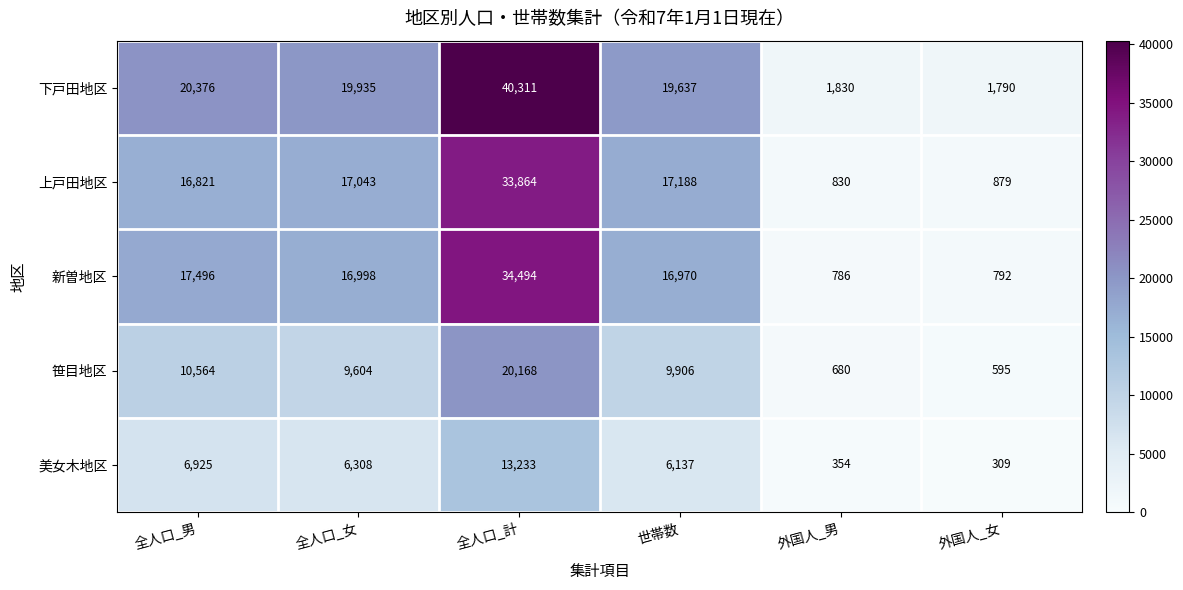

What is the difference between the second highest and second lowest values in the 笹目地区 series?

9884